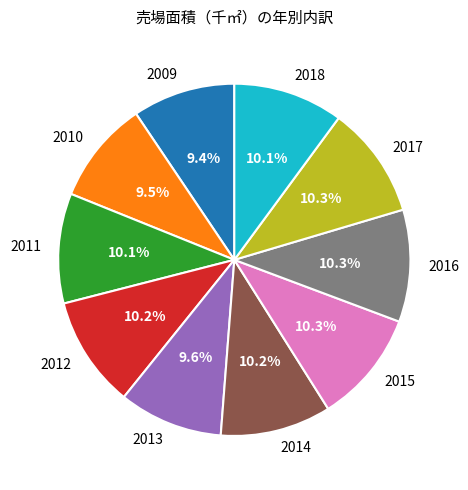

The 2017 slice represents 10% of the pie. True or false?

True